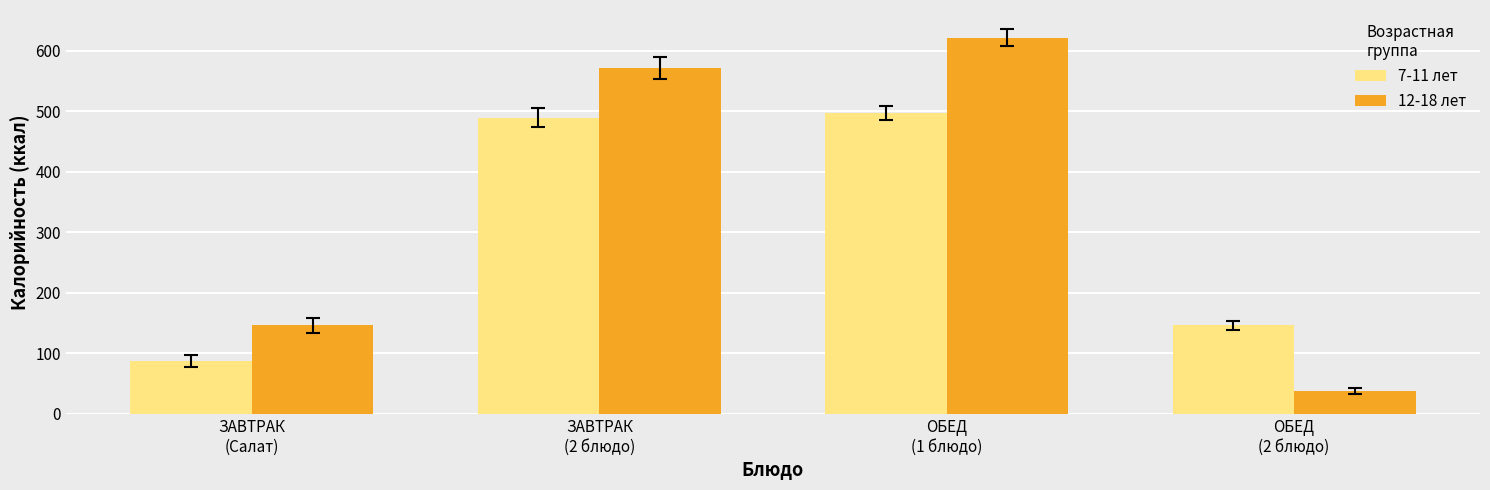

Which series has the largest total across all categories?

12-18 лет